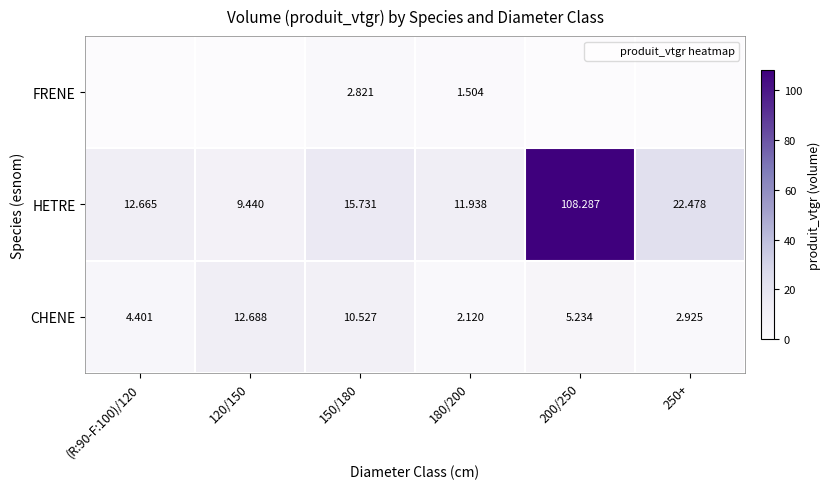

Rank the categories by FRENE value from lowest to highest.

(R:90-F:100)/120, 120/150, 200/250, 250+, 180/200, 150/180